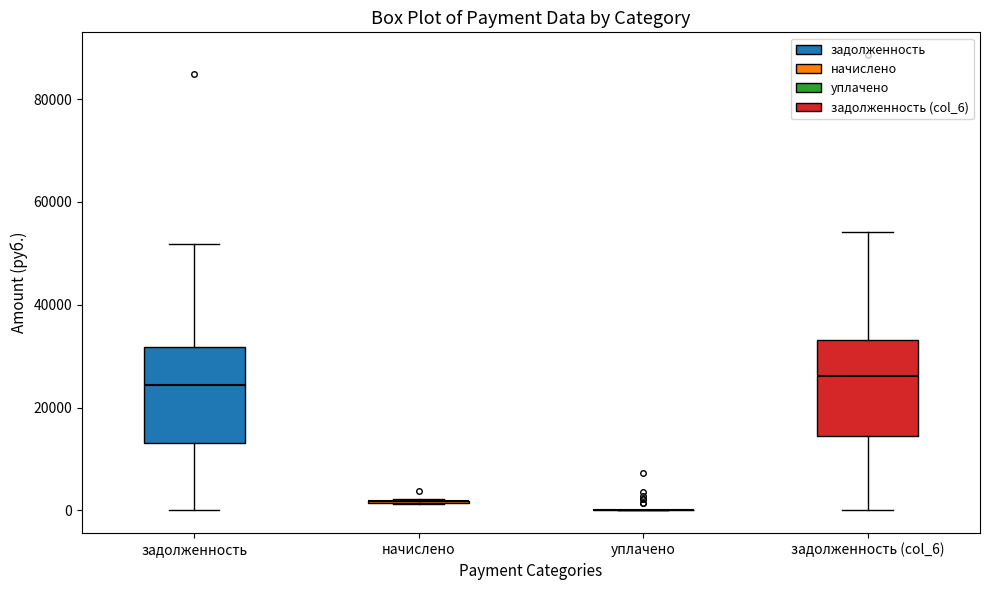

Where is the upper edge of the box for задолженность on the y-axis? The values are not printed on the chart, so give them approximately, as read against the axis.

32000